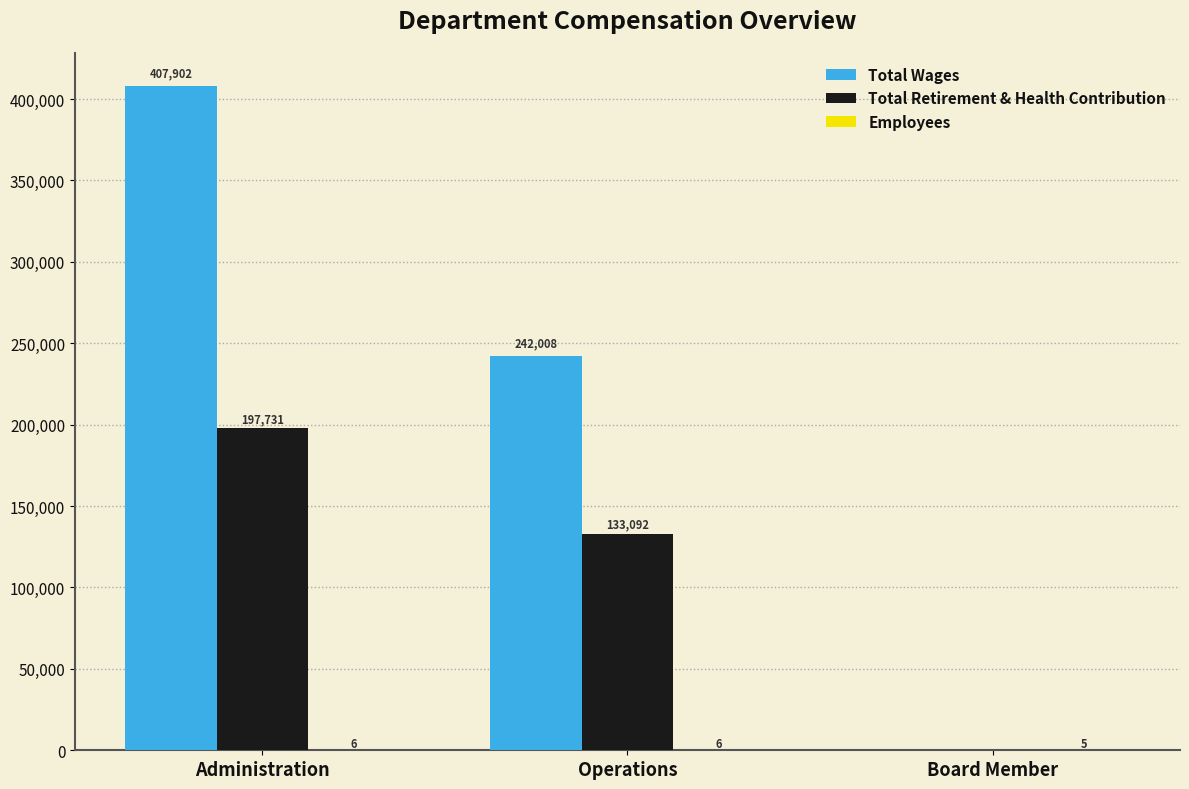

How many data points does each series have?

3